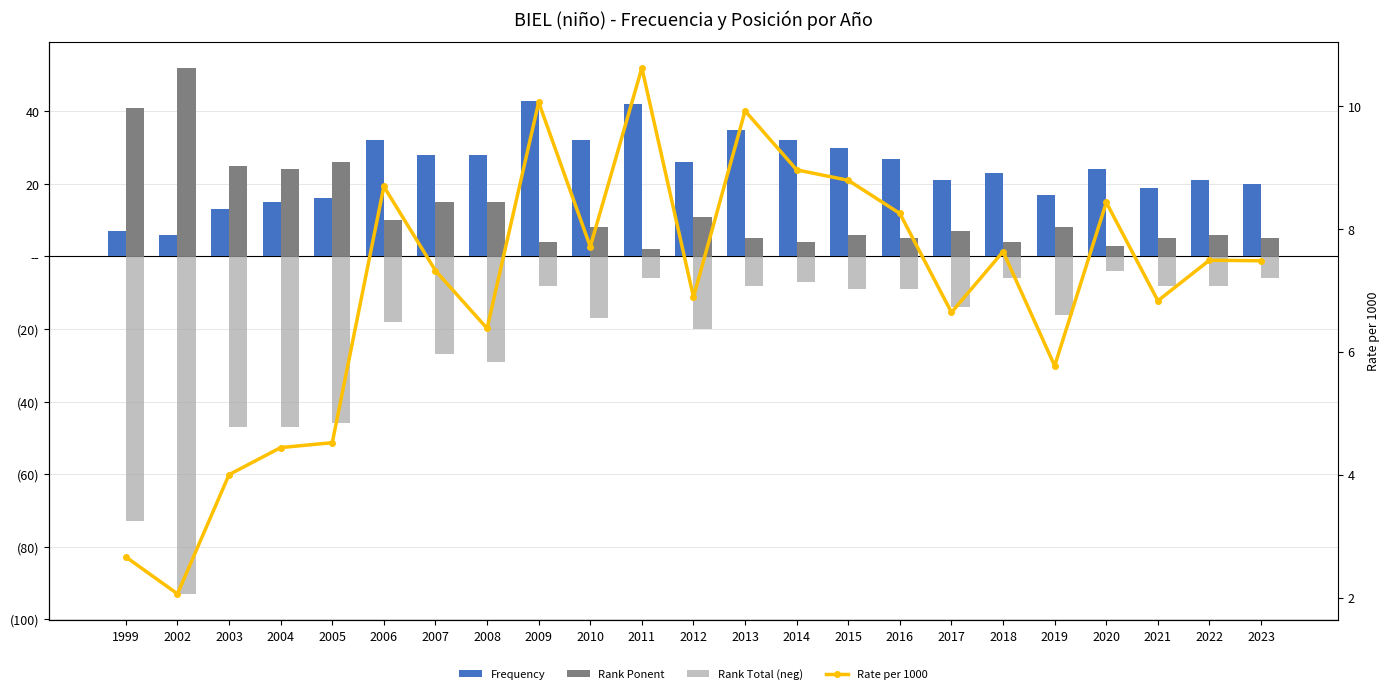

Between 2008 and 2013, which series saw the biggest shift?

Rank Total (neg)